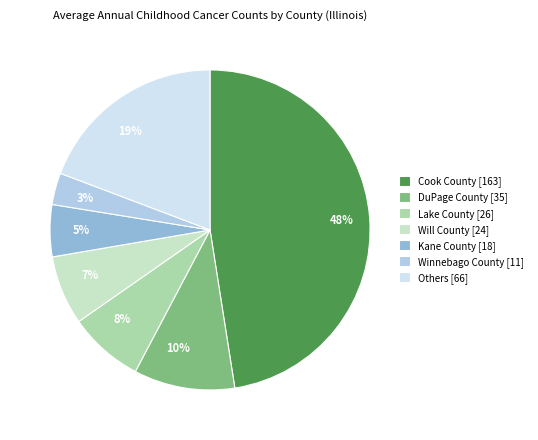

What percentage is the 10% slice, to the nearest percent?

10%